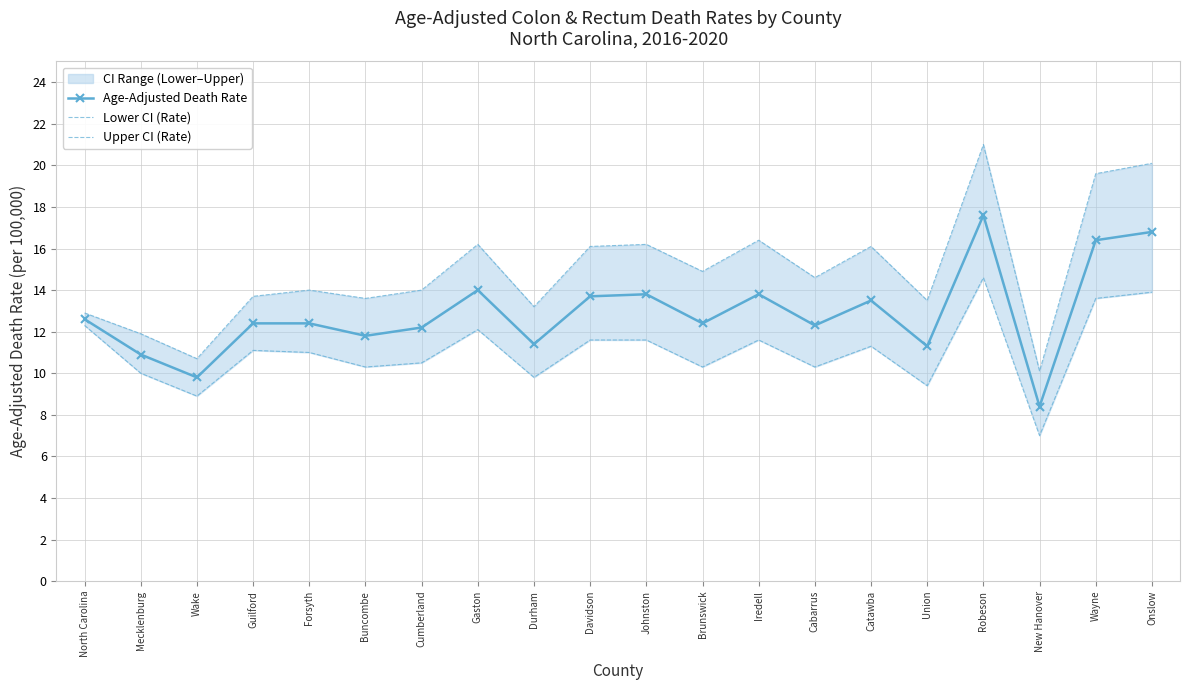

At Davidson, list the series in order from largest to smallest.

Upper CI (Rate), Age-Adjusted Death Rate, Lower CI (Rate)